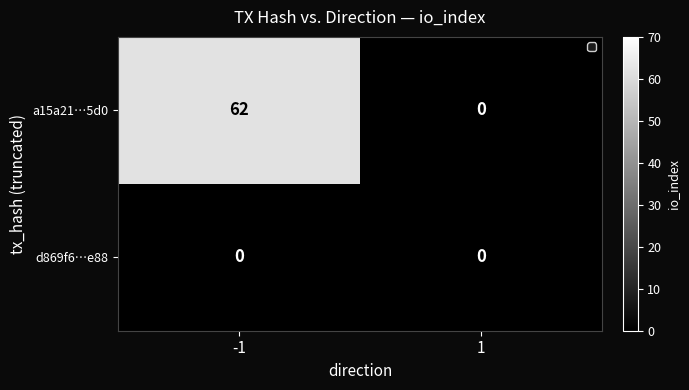

Read the a15a21…5d0 value at -1.

62